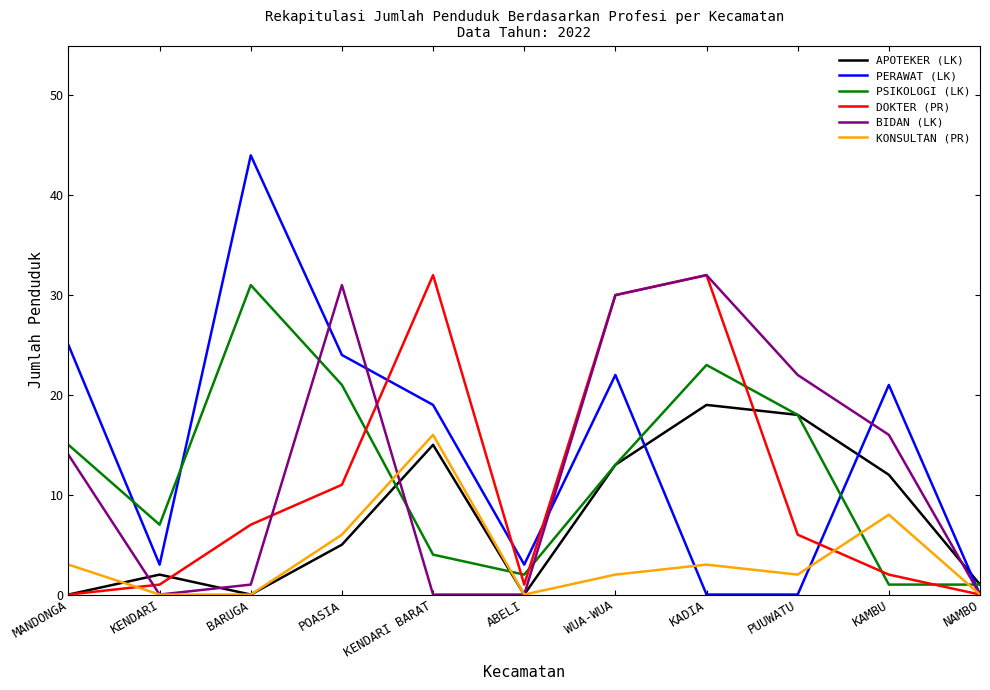

Is it true that PSIKOLOGI (LK) equals 7 at KENDARI?

True